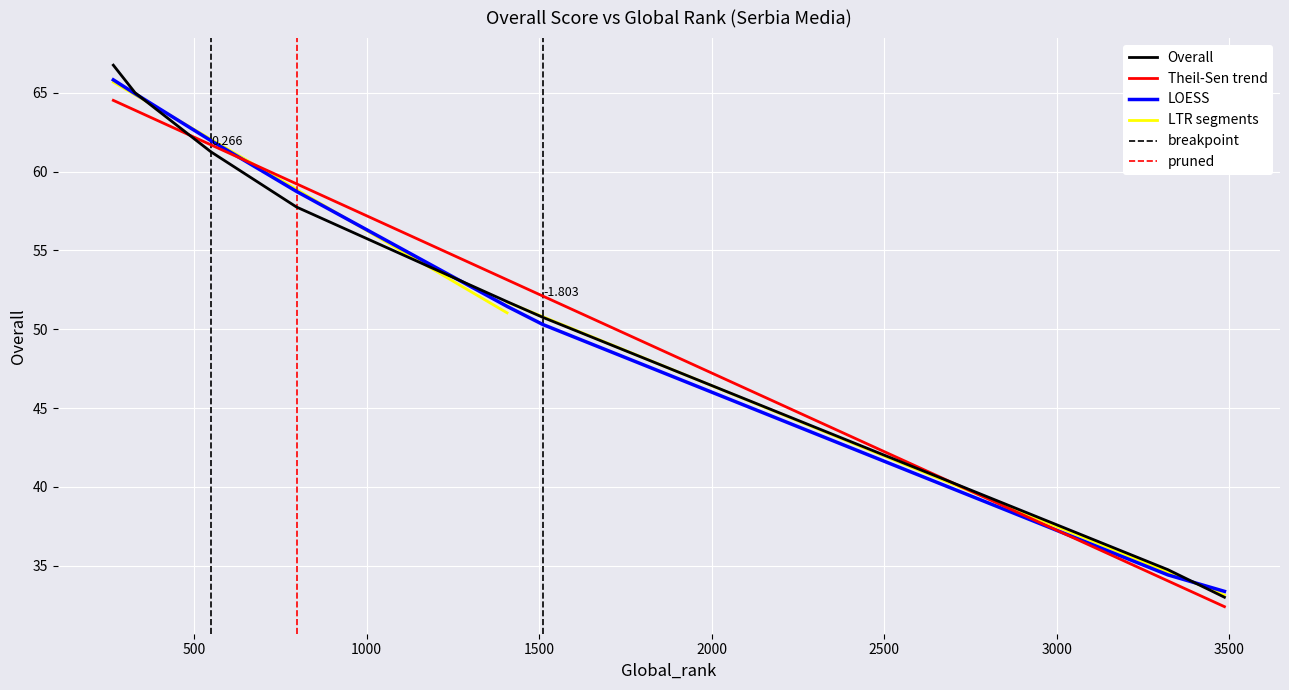

What is the difference between the maximum and second lowest values?

32.0